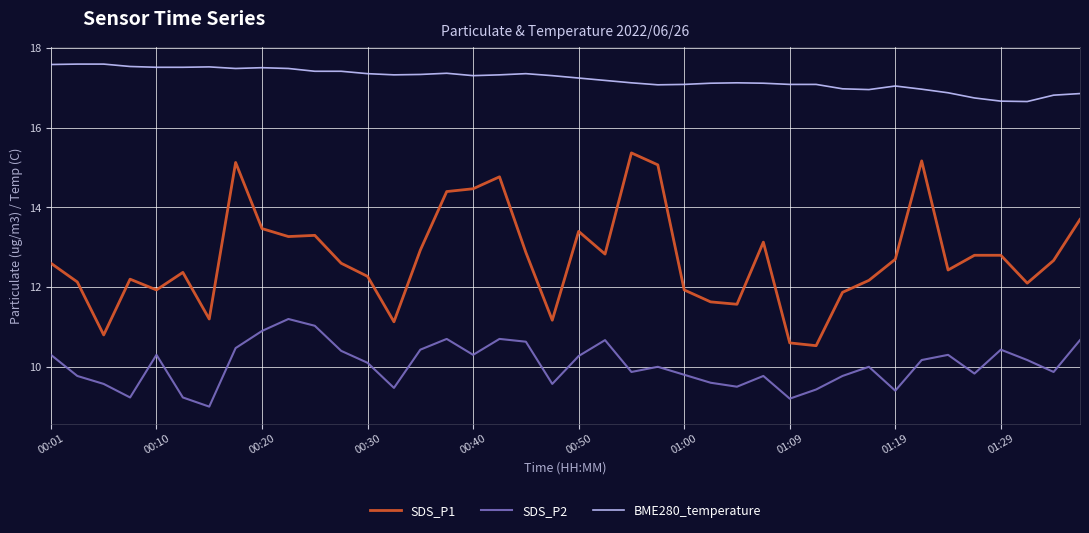

Which series has the largest total across all categories?

BME280_temperature